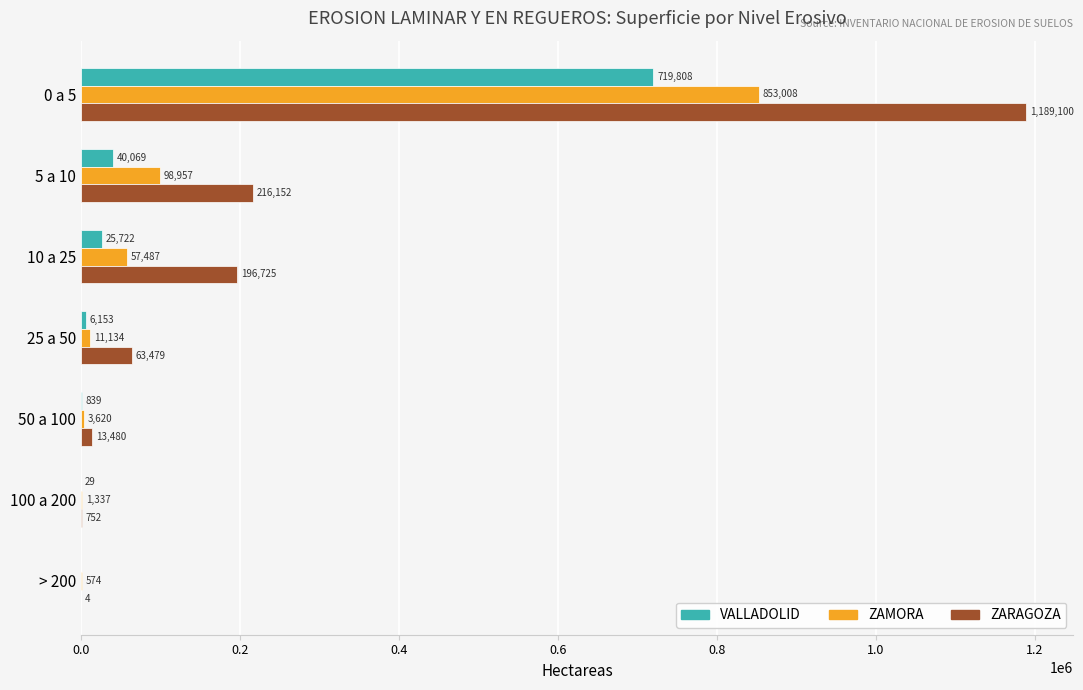

How many data points in ZAMORA are above 11133?

4